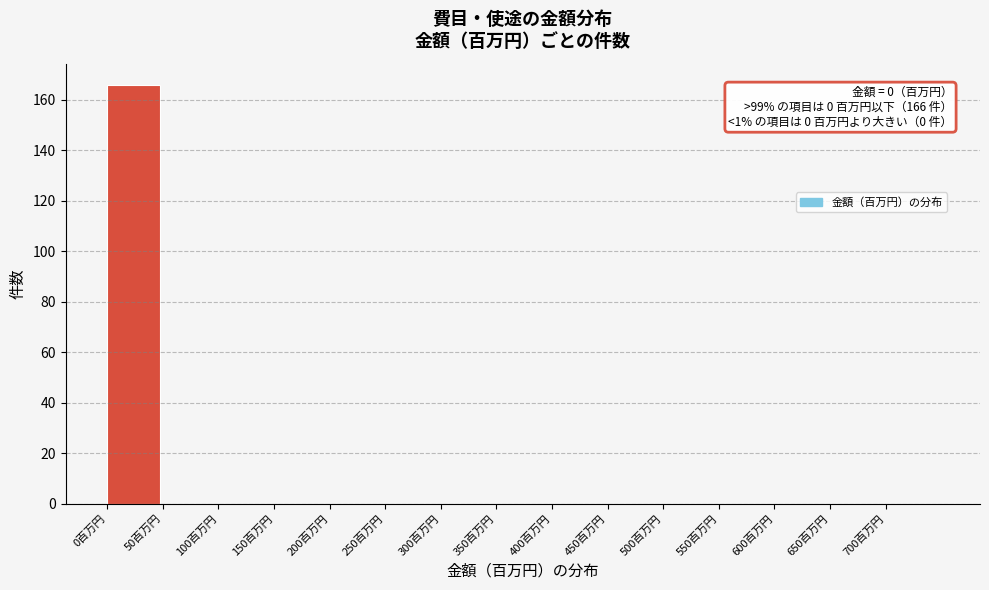

Which range on the x-axis has the tallest bar?

0 to 50